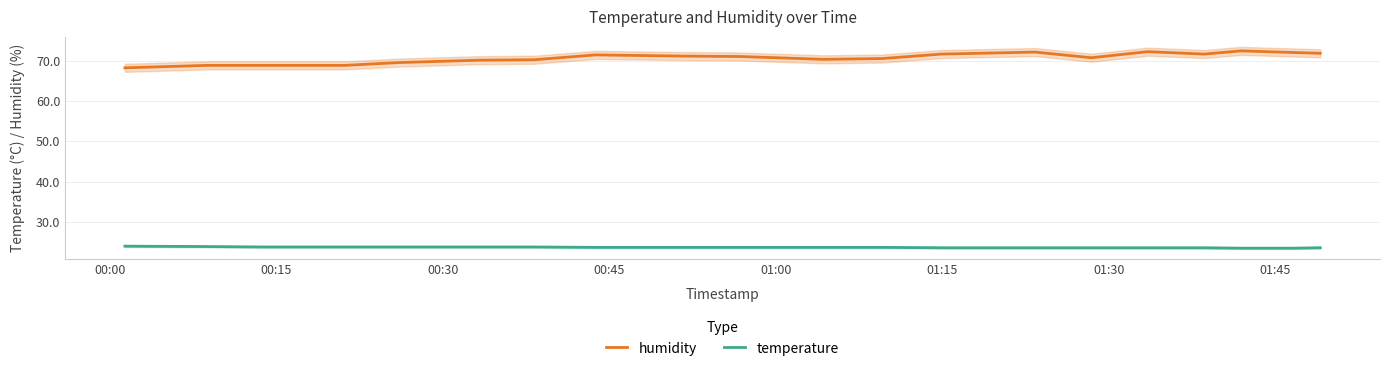

Is this an area chart (filled region under the line)?

No